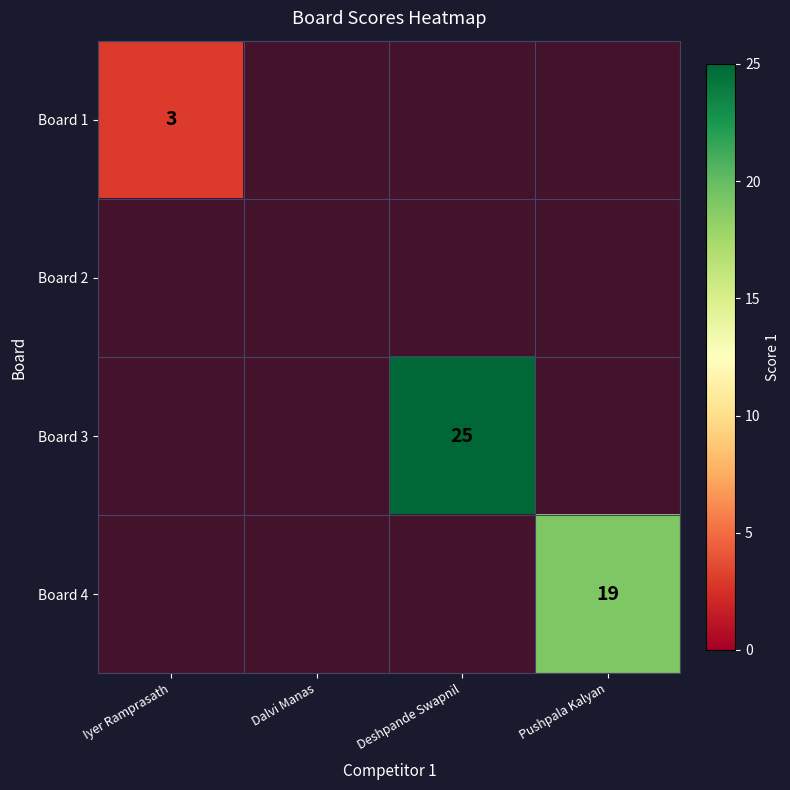

Rank the series by their maximum value, from lowest to highest.

Board 2, Board 1, Board 4, Board 3